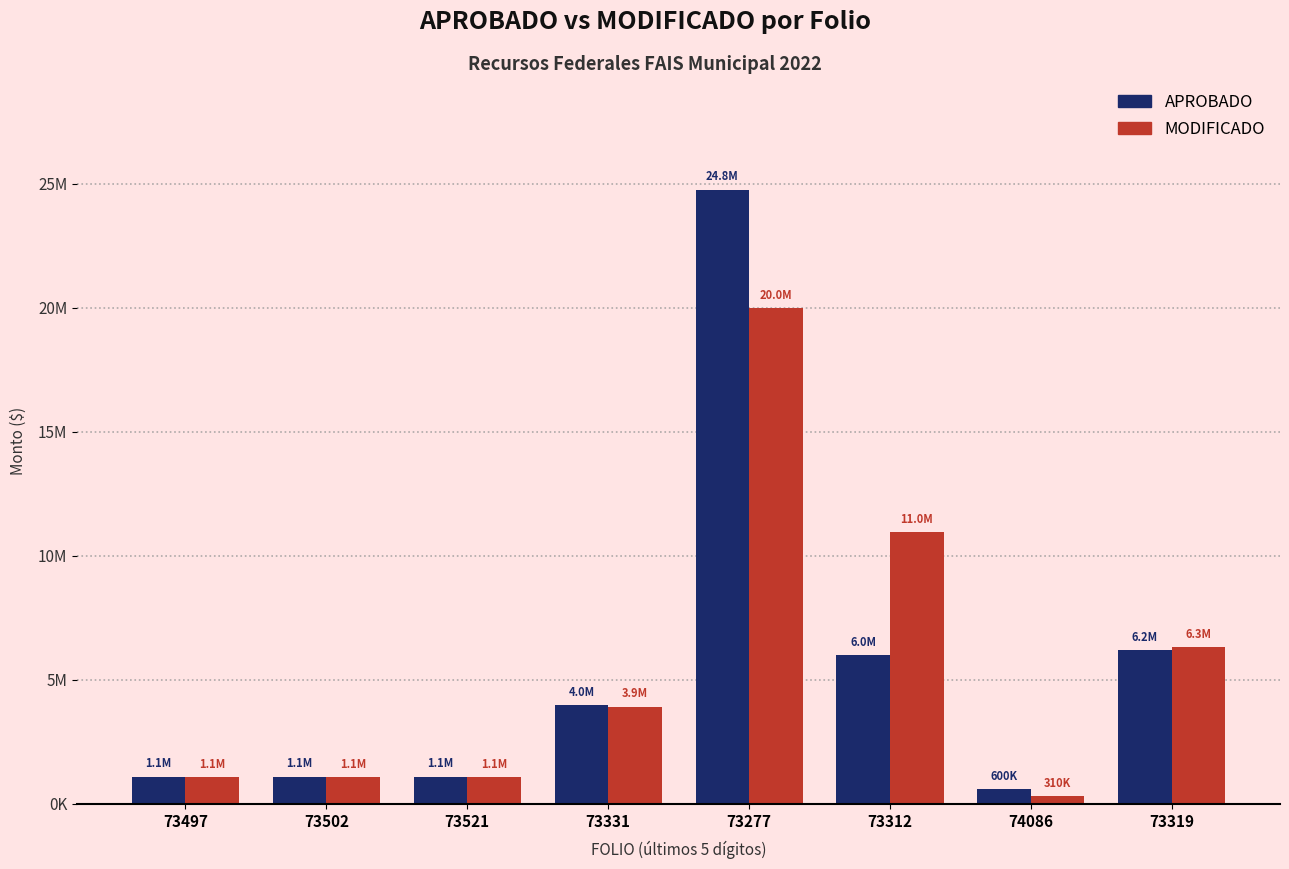

Reading left to right, what are all the values shown in this chart?

APROBADO: 1100000.0	1100000.0	1100000.0	4000000.0	24775020.0	6000000.0	600000.0	6208980.0
MODIFICADO: 1096593.5	1094722.5	1094591.8	3923345.3	20007923.0	10960229.0	309699.4	6330831.6